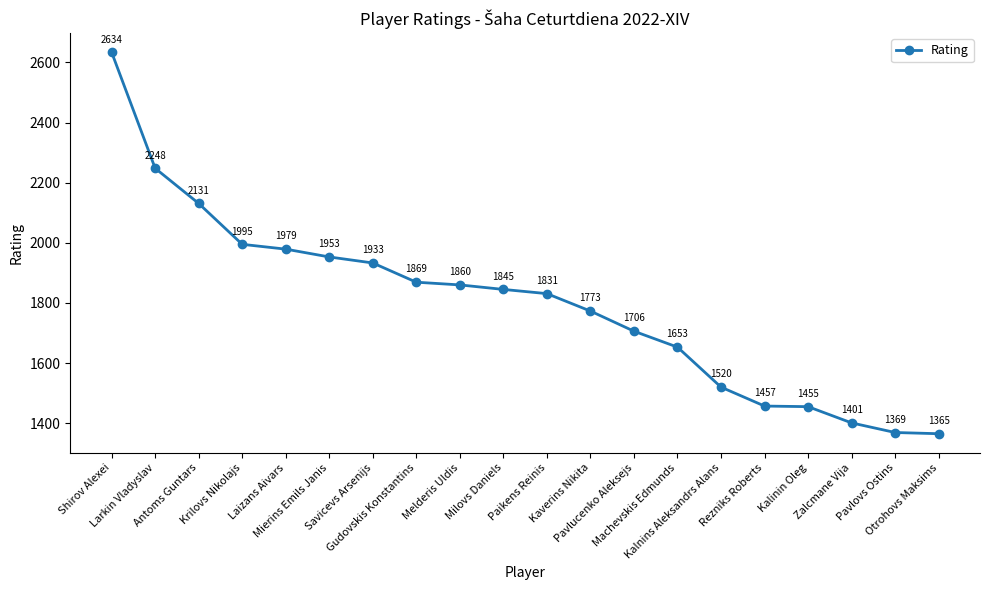

What is the difference between the second highest and second lowest values?

879